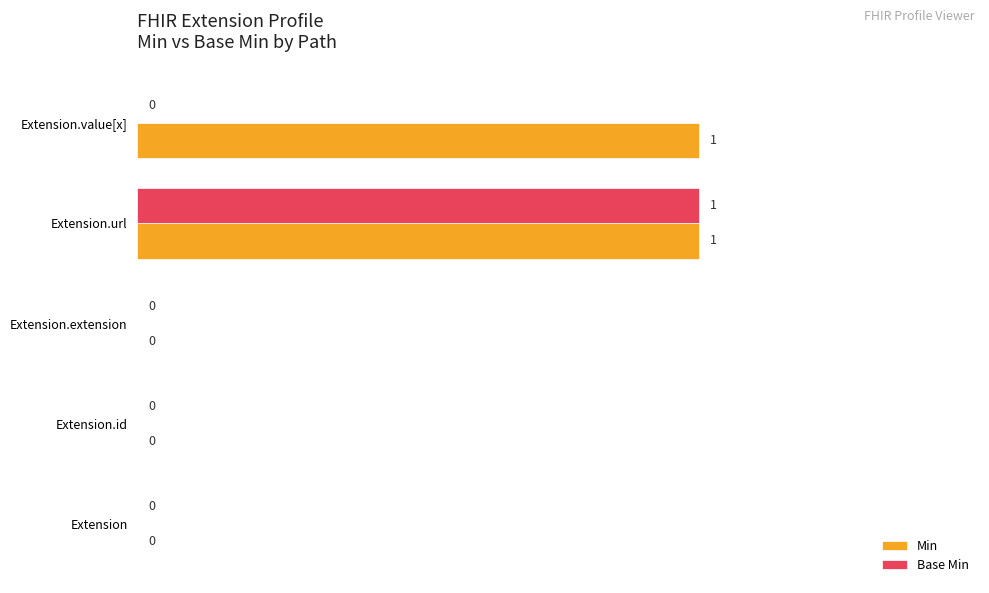

What are all the series names shown in the legend?

Min, Base Min